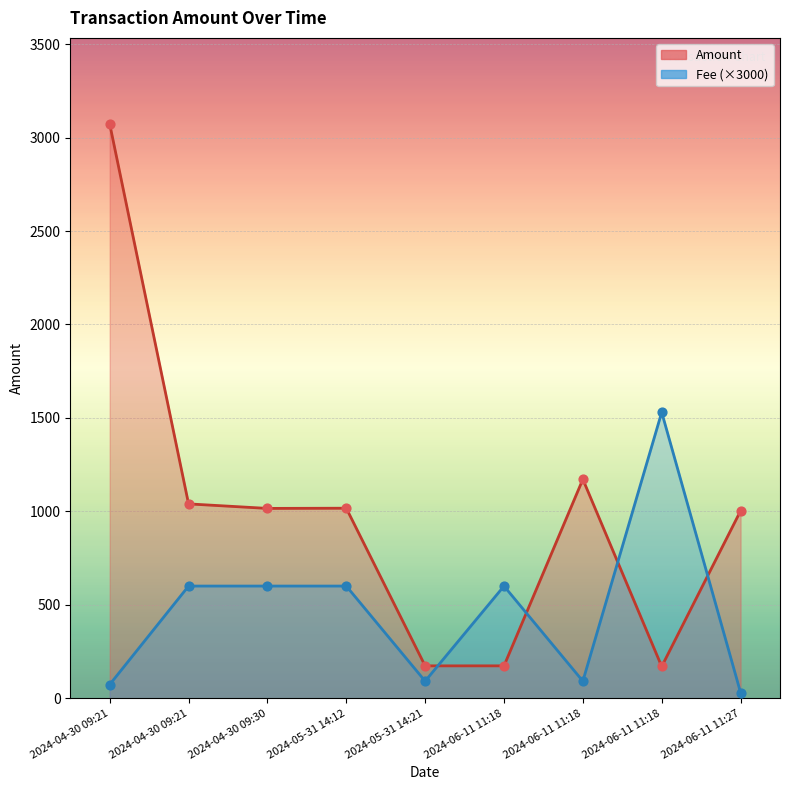

At how many categories does at least one series exceed 2574?

1